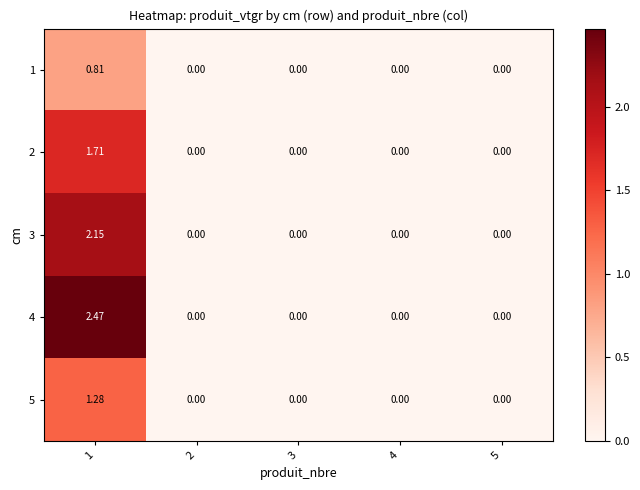

Which series has the largest total across all categories?

4